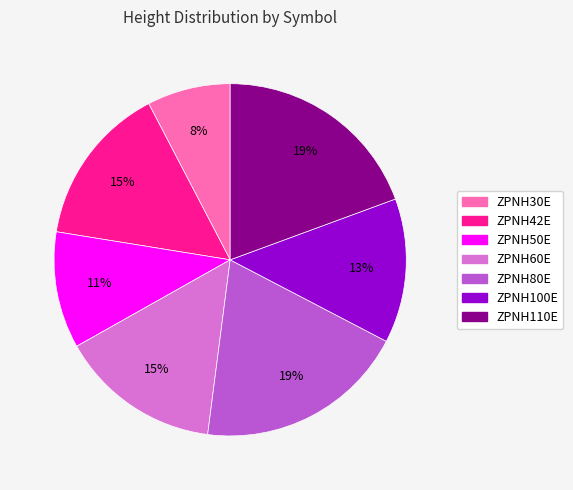

The ZPNH42E slice represents 26% of the pie. True or false?

False